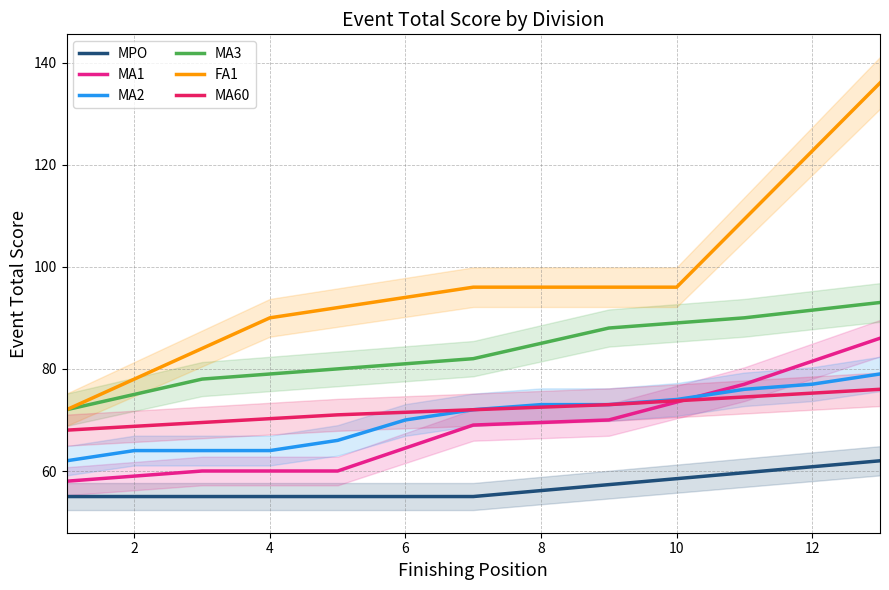

Reading right to left, transcribe all the data shown in this chart.

MPO: 62.0	60.8	59.7	58.5	57.3	56.2	55.0	55.0	55.0	55.0	55.0	55.0	55.0
MA1: 86.0	81.5	77.0	73.5	70.0	69.5	69.0	64.5	60.0	60.0	60.0	59.0	58.0
MA2: 79.0	77.0	76.0	74.0	73.0	73.0	72.0	70.0	66.0	64.0	64.0	64.0	62.0
MA3: 93.0	91.5	90.0	89.0	88.0	85.0	82.0	81.0	80.0	79.0	78.0	75.0	72.0
FA1: 136.0	122.7	109.3	96.0	96.0	96.0	96.0	94.0	92.0	90.0	84.0	78.0	72.0
MA60: 76.0	75.2	74.5	73.8	73.0	72.5	72.0	71.5	71.0	70.2	69.5	68.8	68.0